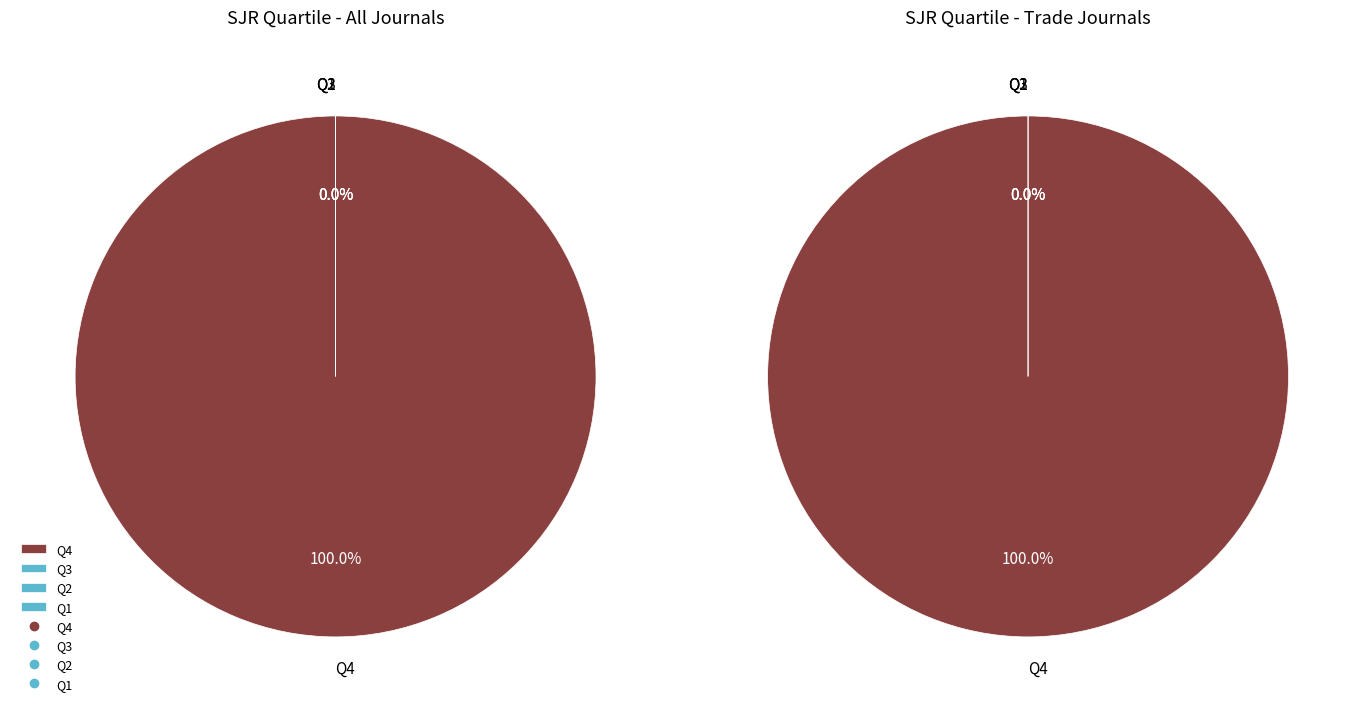

To the nearest percent, what is the difference between the largest and smallest slice percentages?

100%